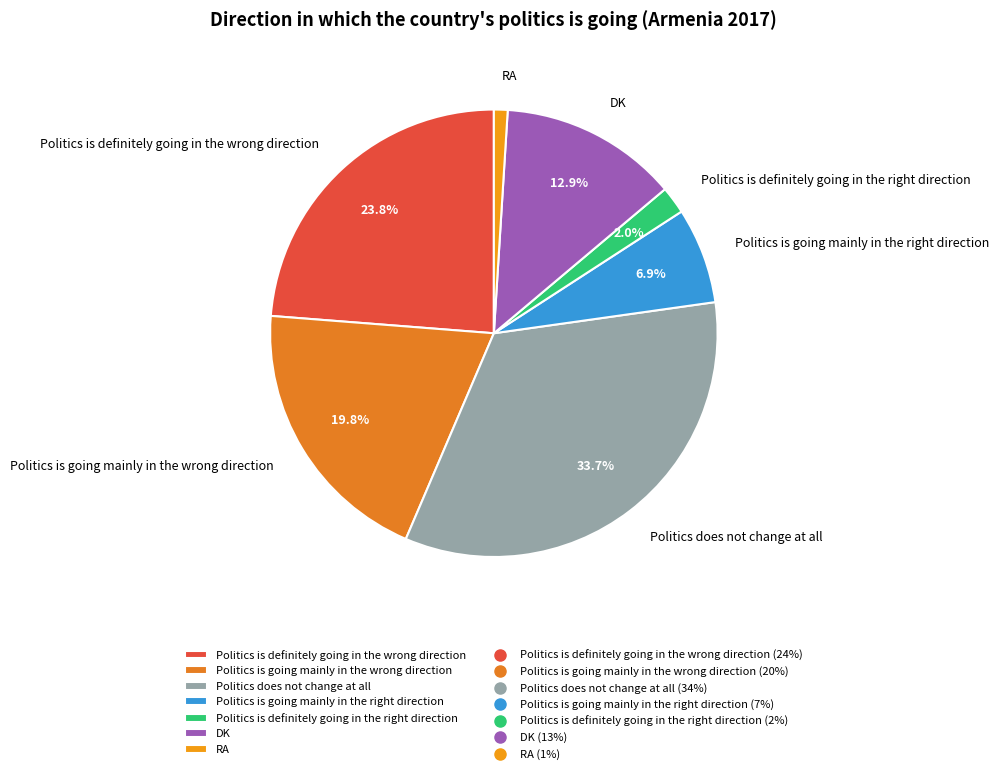

Does Politics does not change at all represent more than half of the total?

No